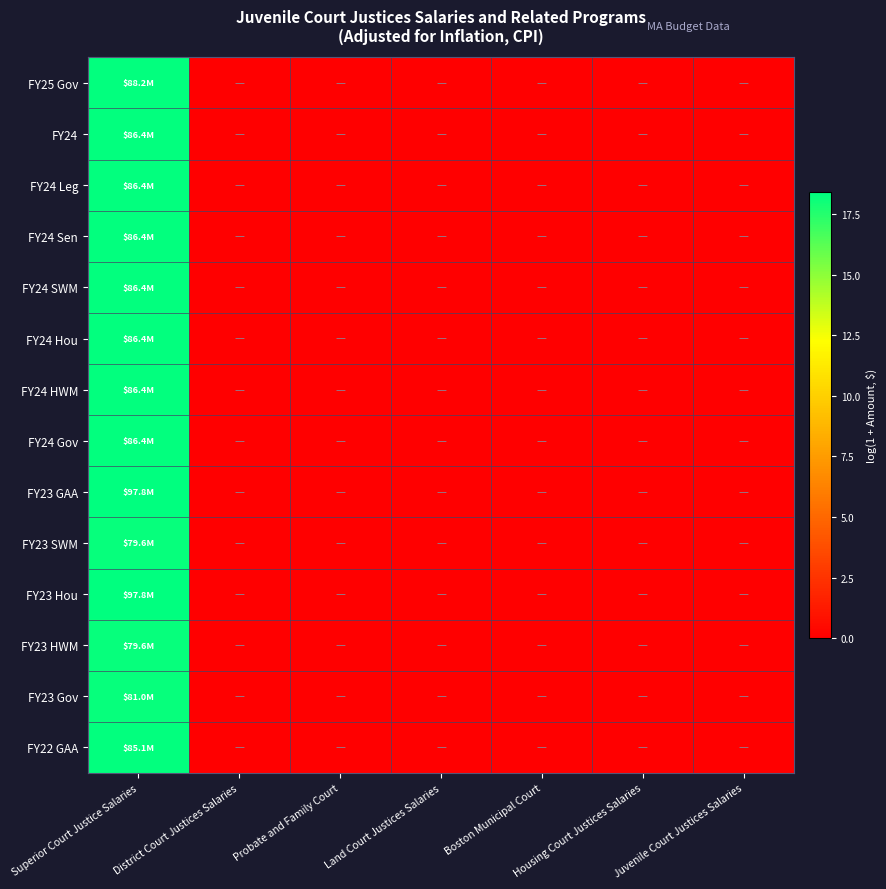

List the series in order of their peak value, highest first.

FY23 GAA, FY23 Hou, FY25 Gov, FY24, FY24 Leg, FY24 Sen, FY24 SWM, FY24 Hou, FY24 HWM, FY24 Gov, FY22 GAA, FY23 Gov, FY23 SWM, FY23 HWM